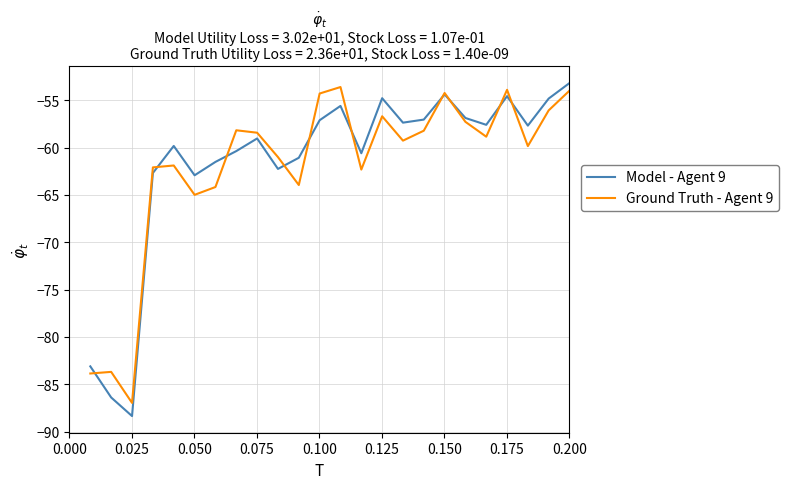

What is the highest value of the Model - Agent 9 series?

-53.2